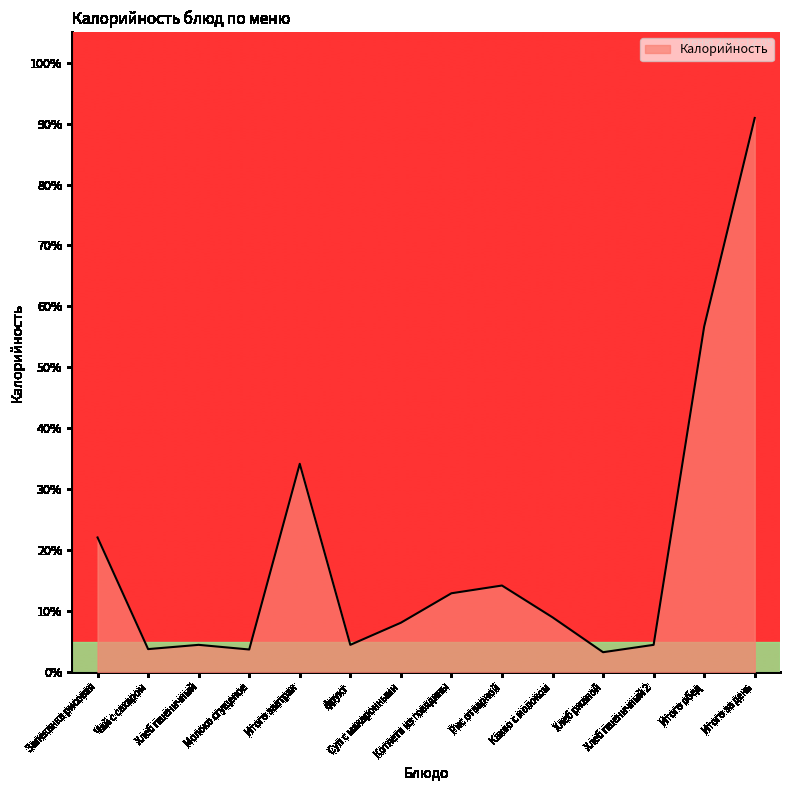

What is the sum of the values at Хлеб пшеничный 2 and Итого за день?

95.4